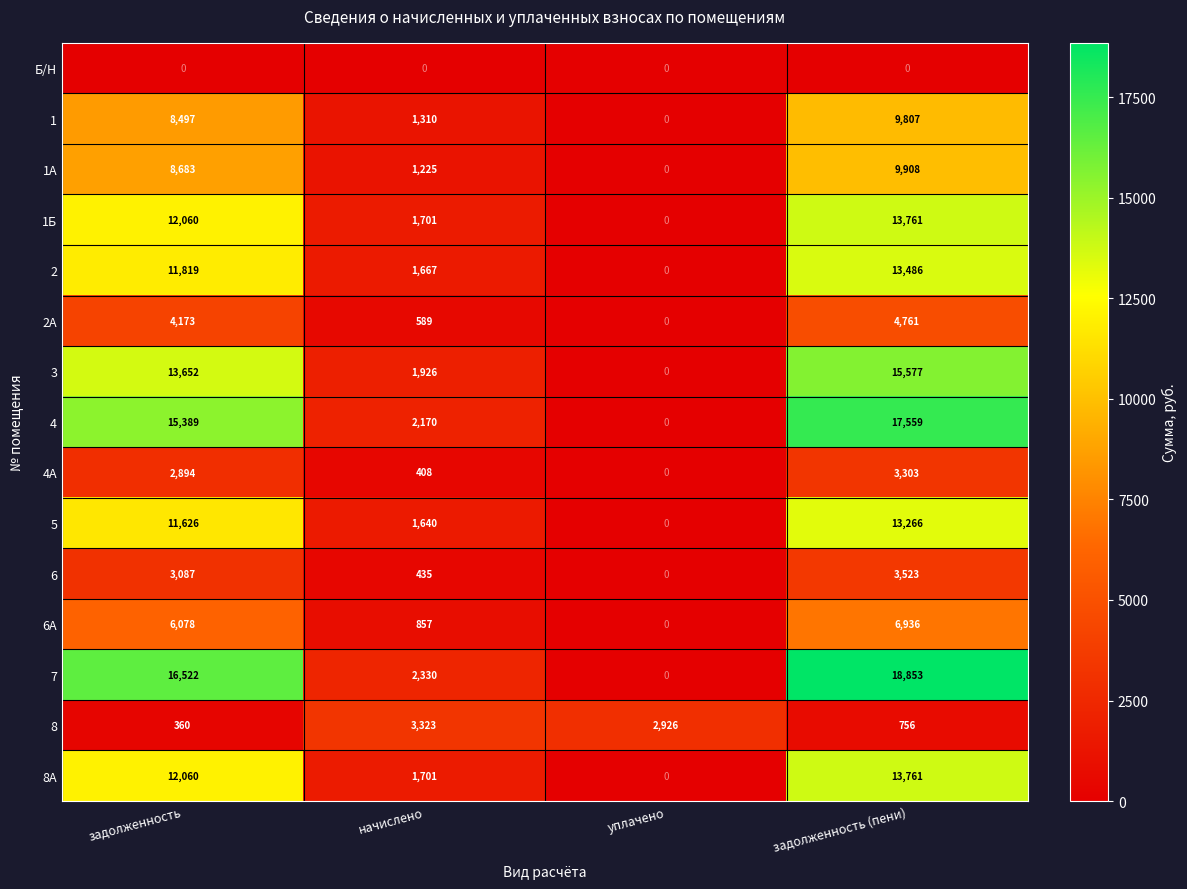

Rank the categories by 6А value from lowest to highest.

уплачено, начислено, задолженность, задолженность (пени)